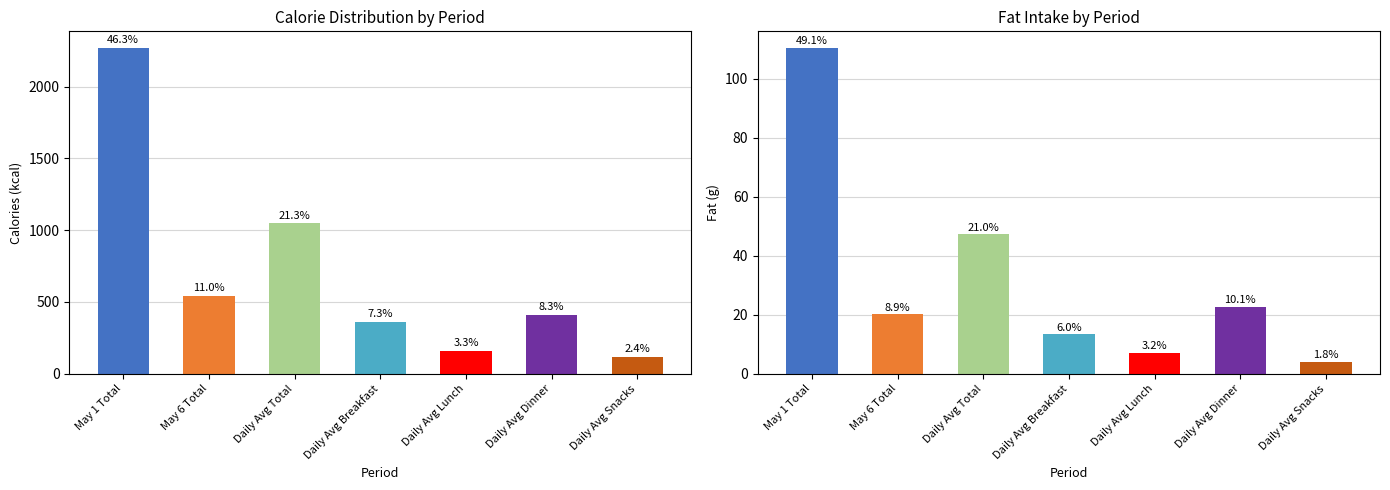

At which category is the sum across all series the highest?

May 1 Total